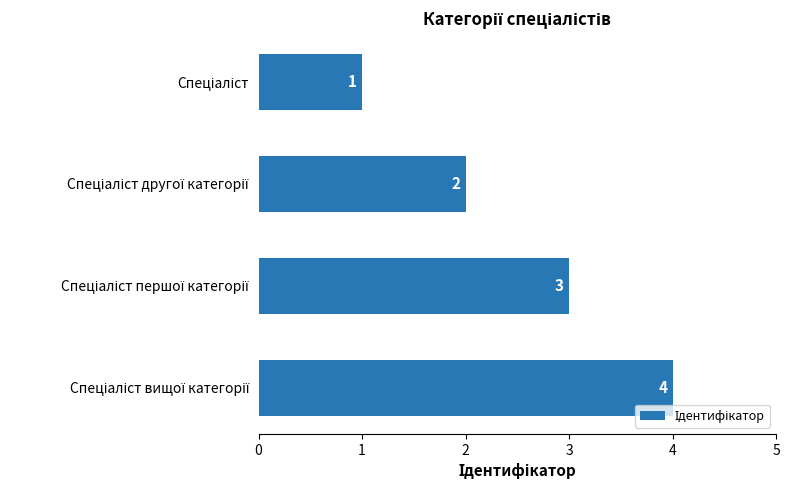

What is the greatest value displayed?

4